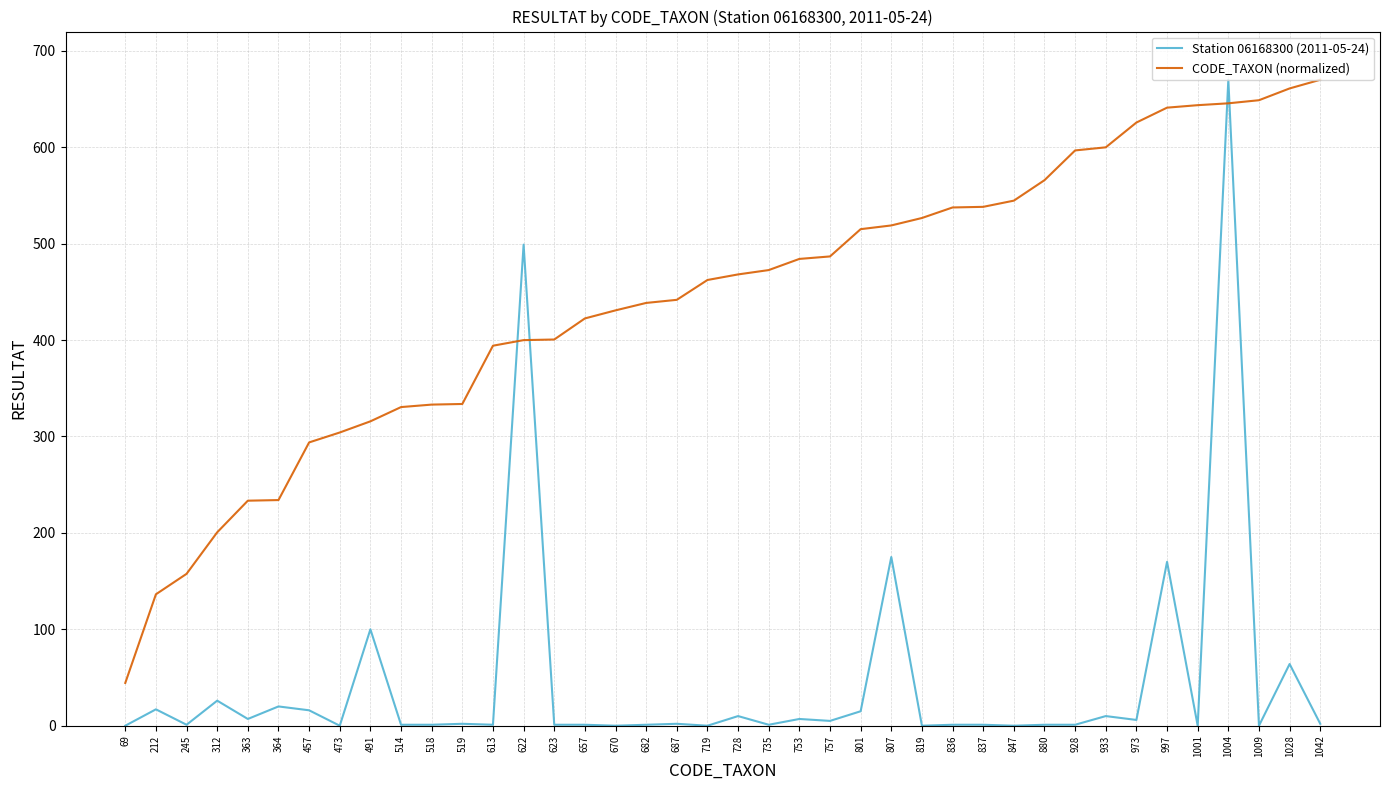

What is the maximum value shown in the chart?

670.0